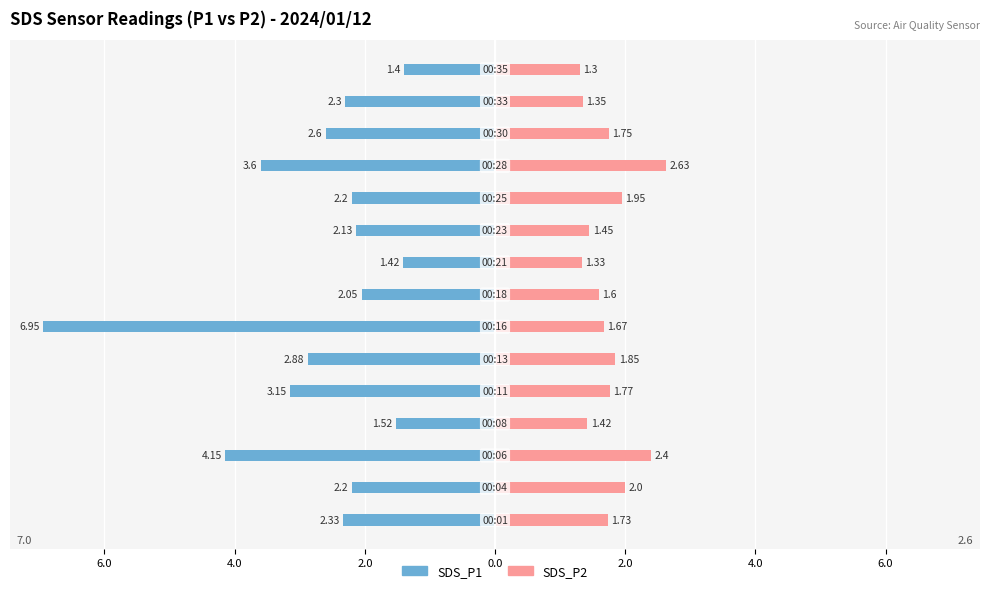

What is the difference between the second highest and second lowest values in the SDS_P2 series?

1.1